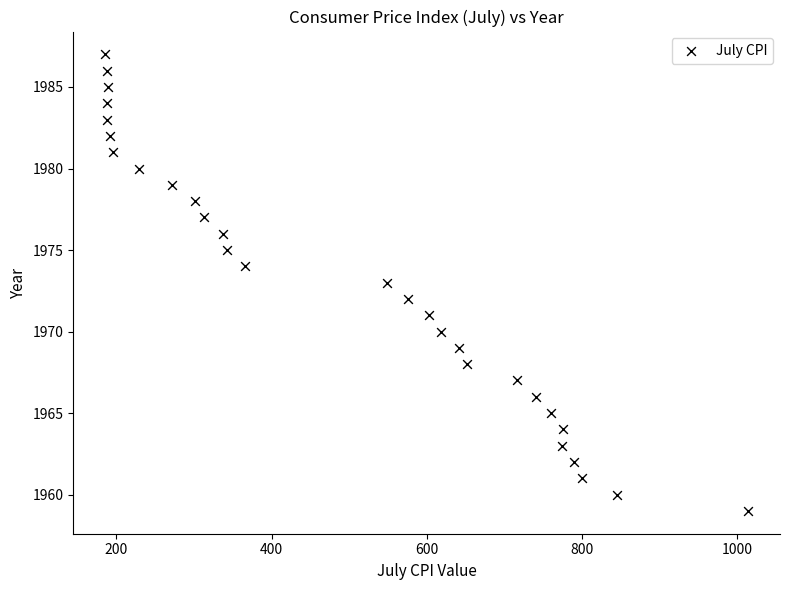

How many points are shown in the scatter plot?

29